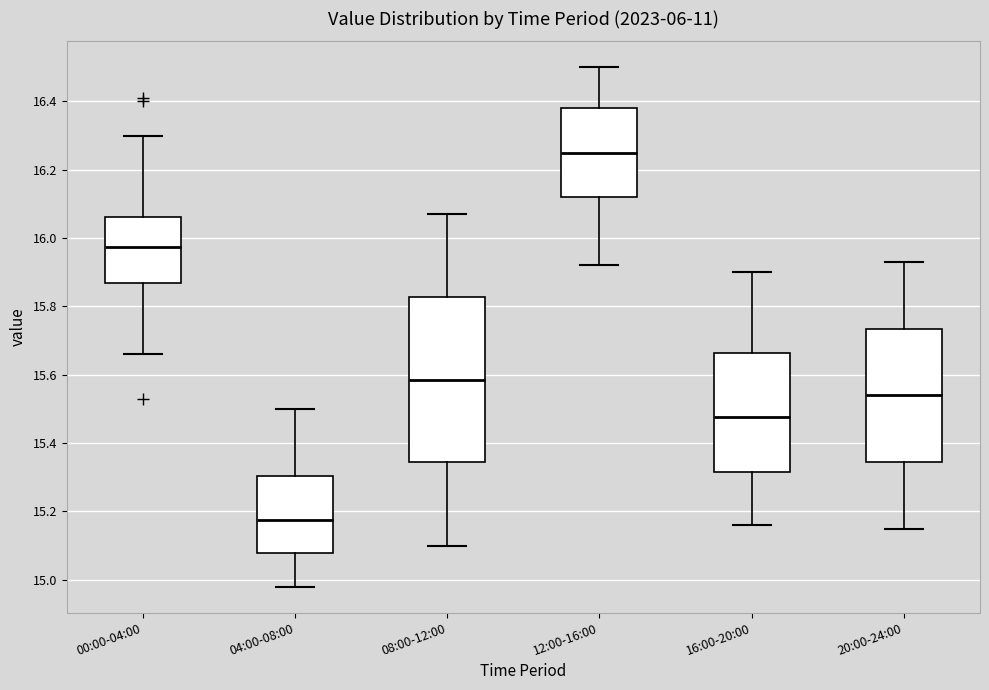

Reading left to right, transcribe this box plot: for each box, give where its median line is, the range the box spans, and where its two whiskers end, as read against the y-axis. The values are not printed on the chart, so give them approximately, as read against the axis.

00:00-04:00: median 15.98, box 15.88 to 16.06, whiskers 15.66 to 16.30
04:00-08:00: median 15.18, box 15.08 to 15.30, whiskers 14.98 to 15.50
08:00-12:00: median 15.58, box 15.34 to 15.82, whiskers 15.10 to 16.08
12:00-16:00: median 16.26, box 16.12 to 16.38, whiskers 15.92 to 16.50
16:00-20:00: median 15.48, box 15.32 to 15.66, whiskers 15.16 to 15.90
20:00-24:00: median 15.54, box 15.34 to 15.74, whiskers 15.16 to 15.94